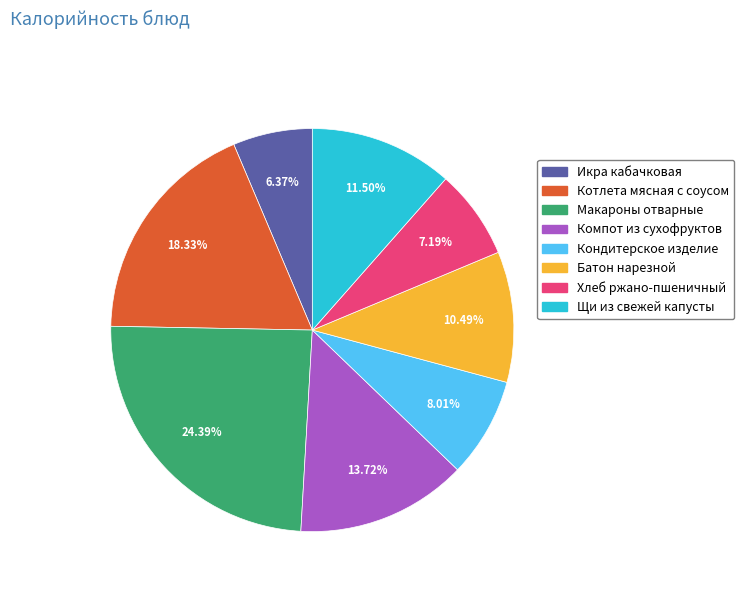

The Компот из сухофруктов slice represents 14% of the pie. True or false?

True